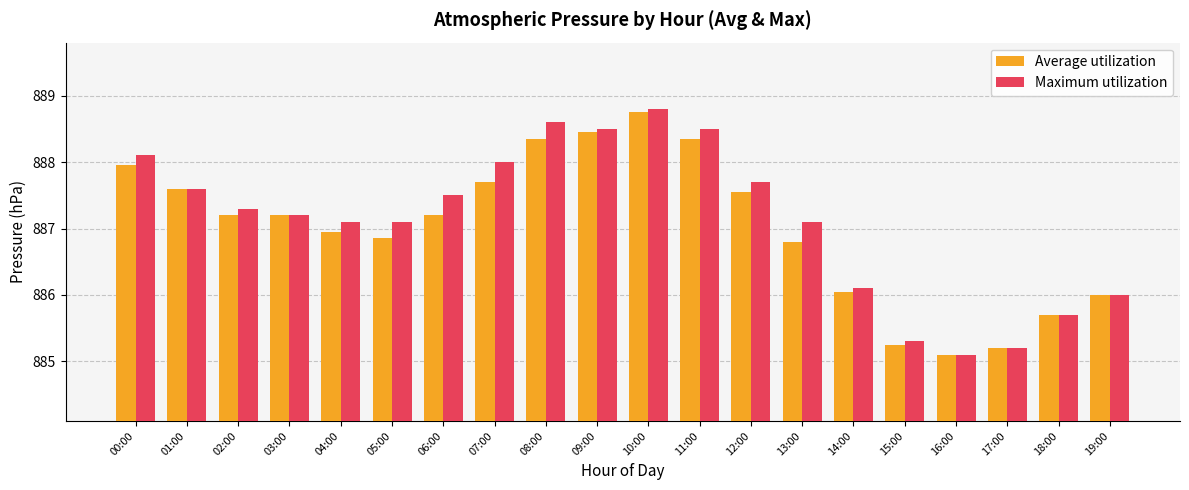

What is the label of the 20th bar from the left?

19:00